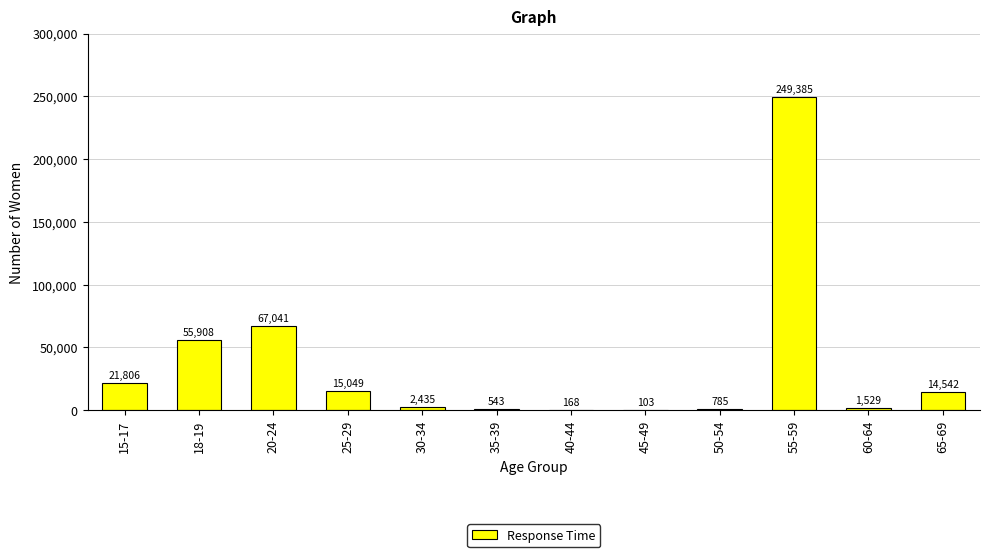

At which label is the value closest to 124744?

20-24